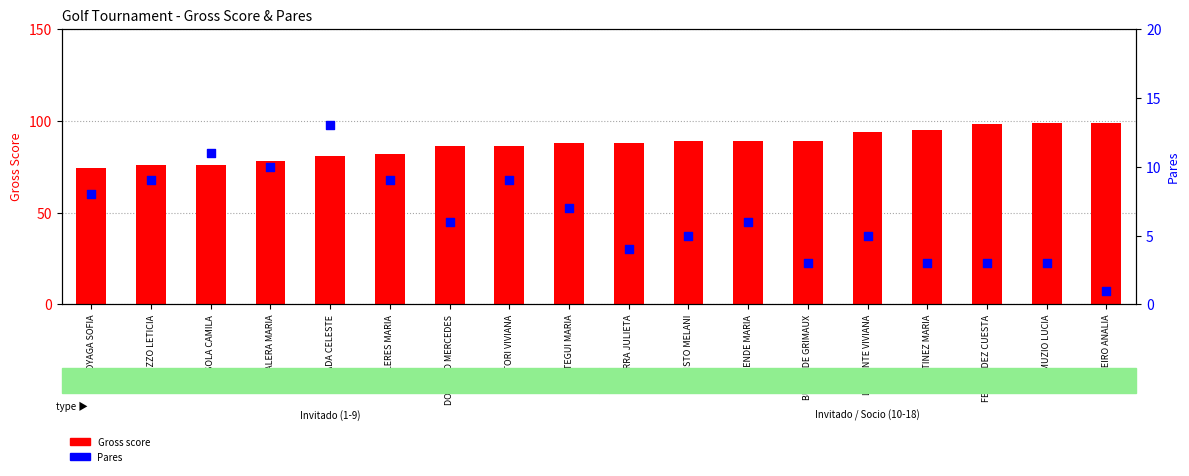

What is the total value across all series at GAMARRA JULIETA?

92